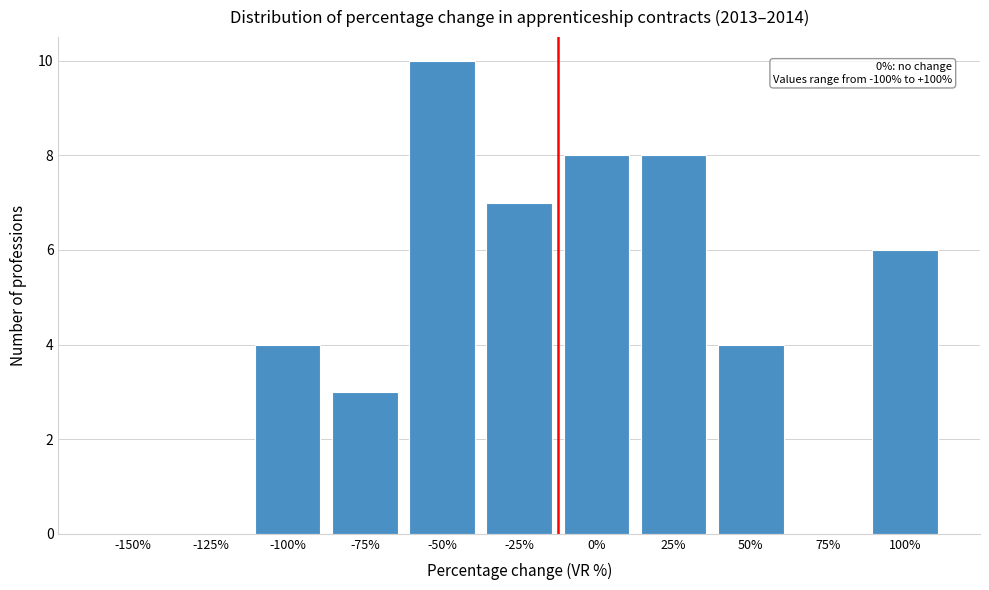

Reading right to left, what are all the values shown in this chart?

100%=6	75%=0	50%=4	25%=8	0%=8	-25%=7	-50%=10	-75%=3	-100%=4	-125%=0	-150%=0